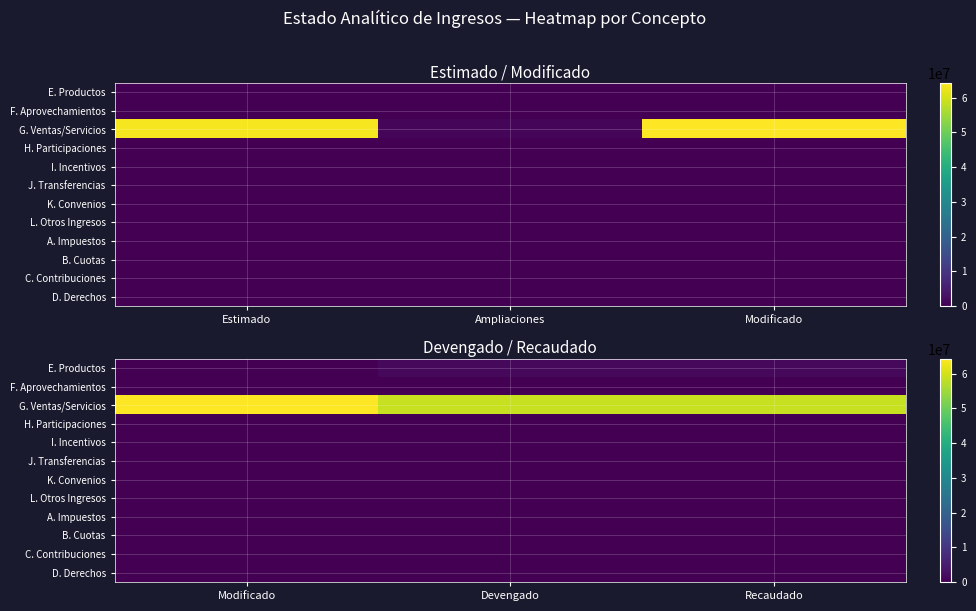

List the series in order of their peak value, highest first.

G. Ventas/Servicios, E. Productos, F. Aprovechamientos, H. Participaciones, I. Incentivos, J. Transferencias, K. Convenios, L. Otros Ingresos, A. Impuestos, B. Cuotas, C. Contribuciones, D. Derechos